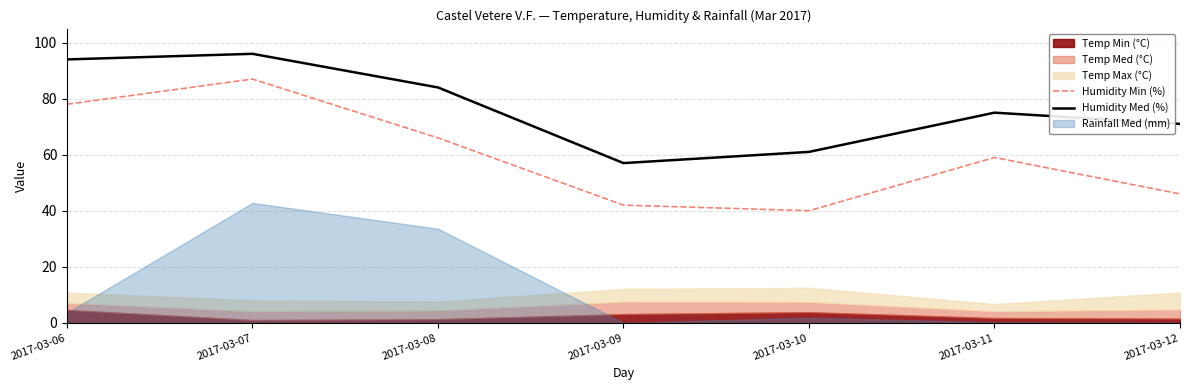

Is it true that Humidity Med (%) equals 30 at 2017-03-10?

False